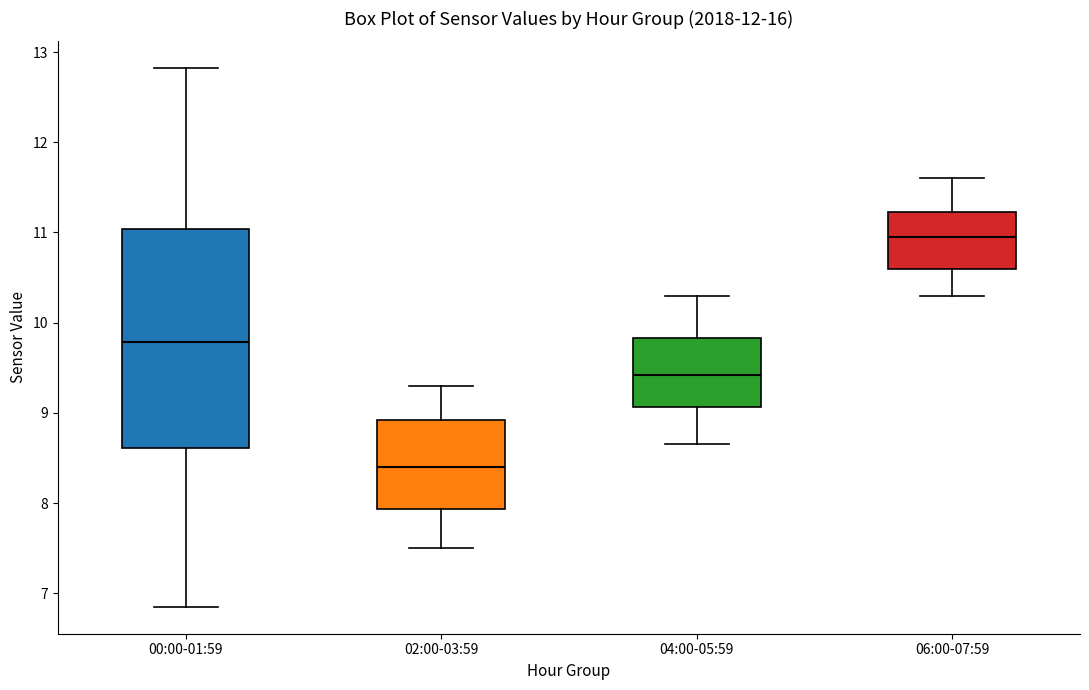

Where does the upper whisker of the box for 00:00-01:59 end on the y-axis? The values are not printed on the chart, so give them approximately, as read against the axis.

12.8